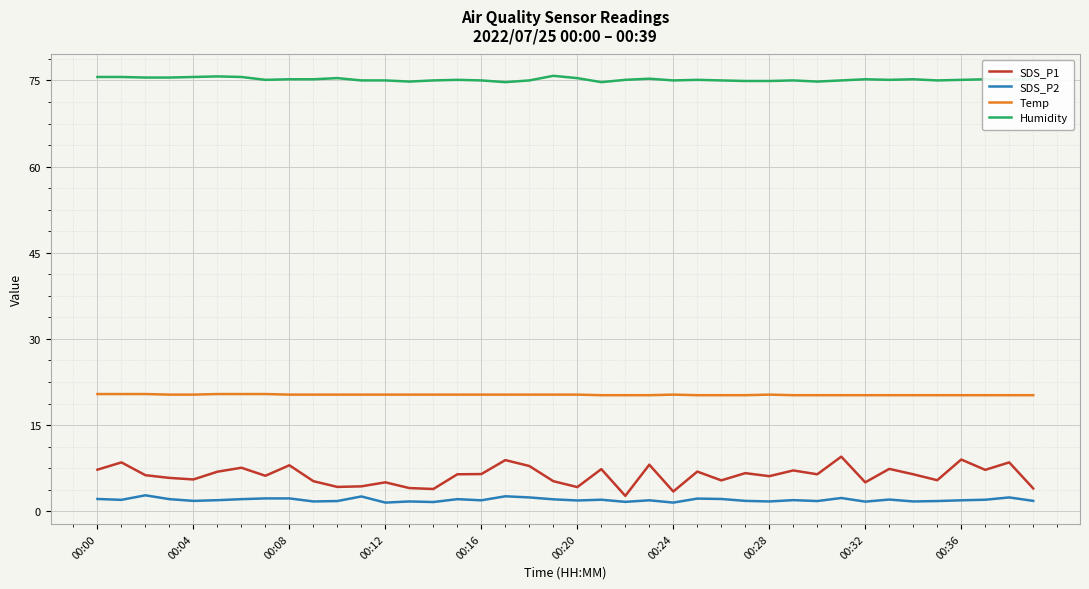

Which series has the widest spread of values?

SDS_P1